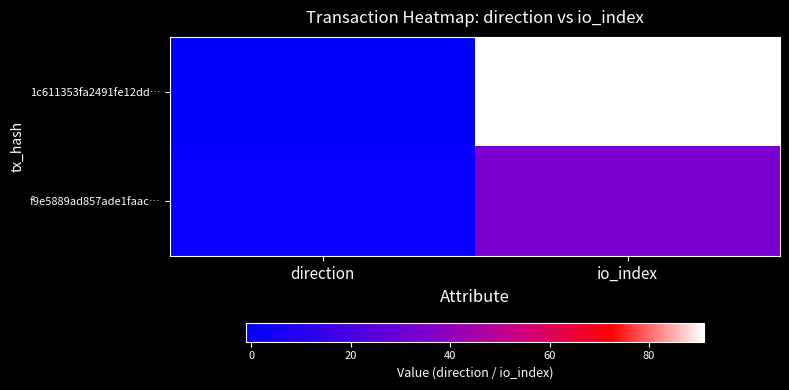

At which category does the chart reach its peak across all series?

io_index